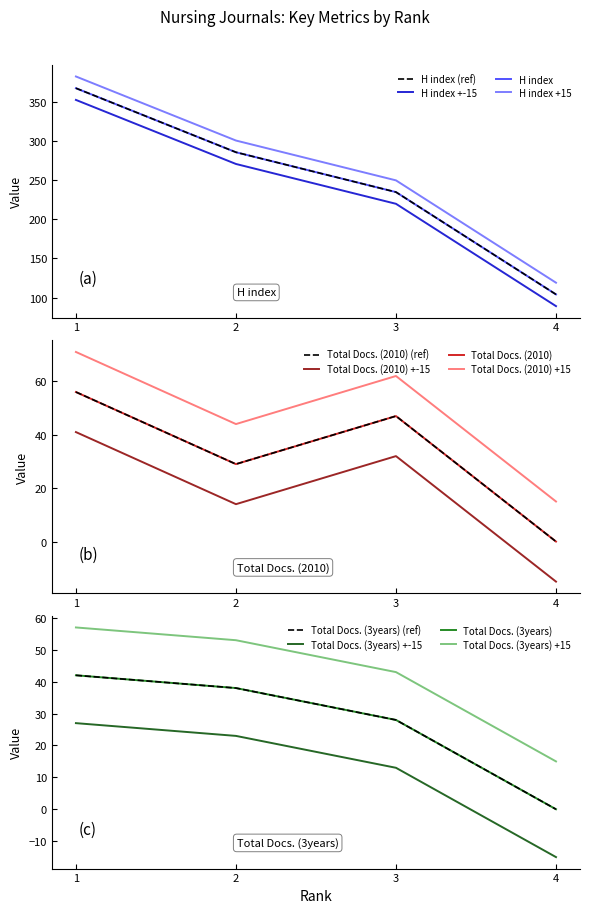

At how many categories does at least one series exceed 30?

4